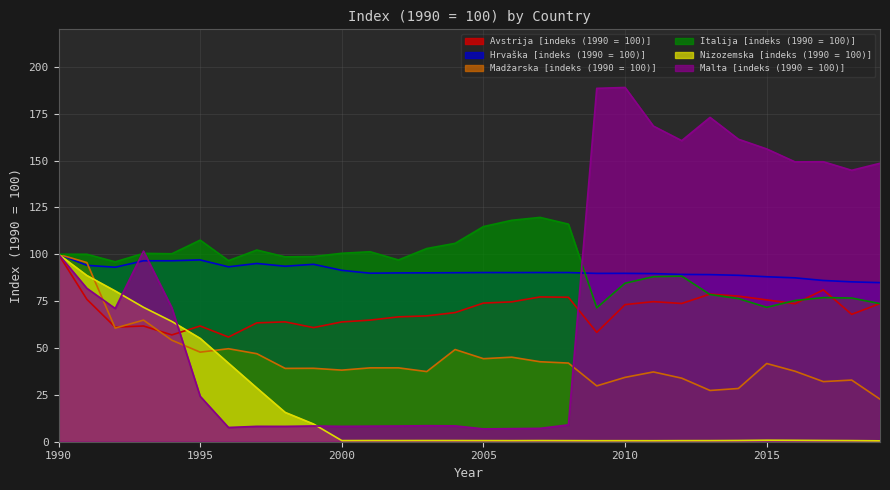

Which category has the lowest value across all series?

2019